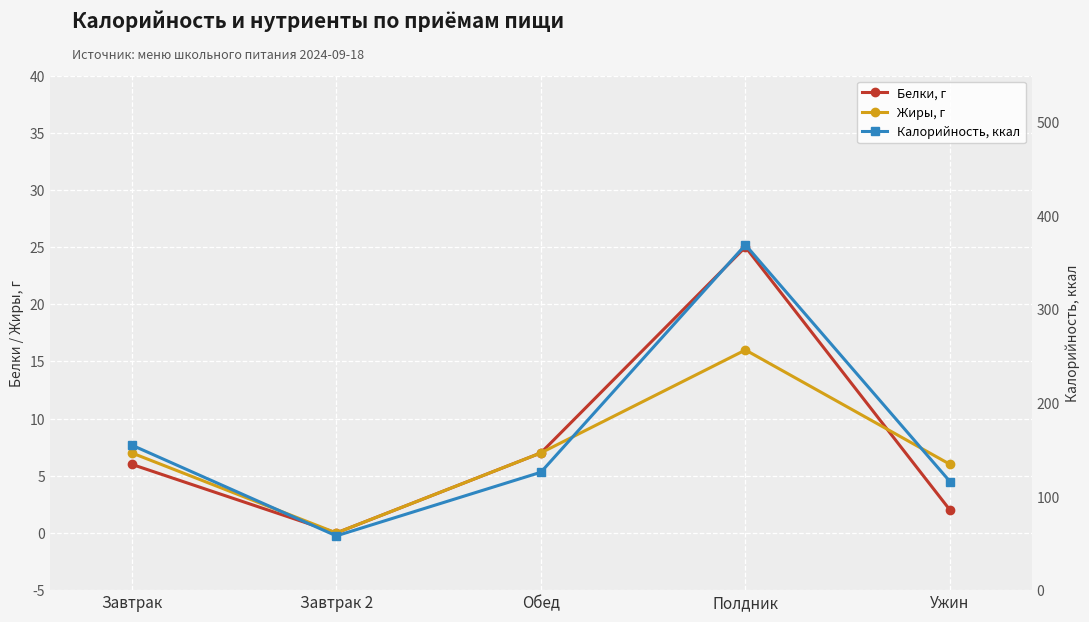

What is the label of the 2nd point from the right?

Полдник